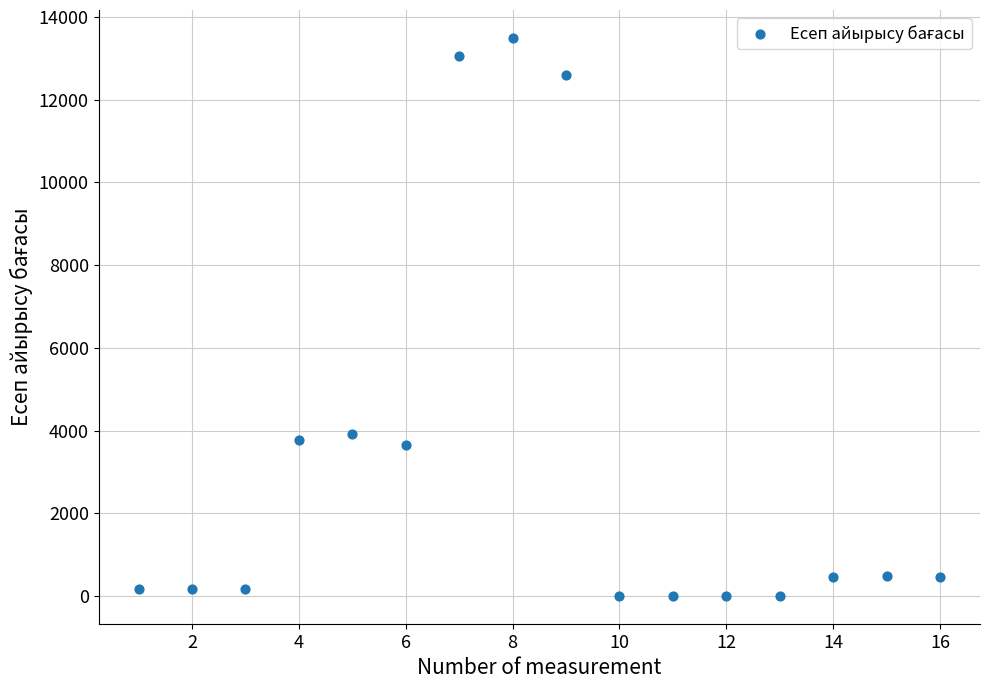

What is the range of Y values (max minus min)?

13488.7